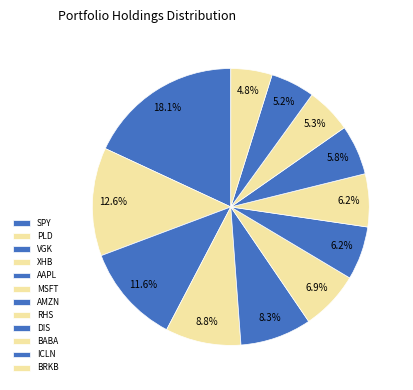

Is there a majority slice in this chart?

No